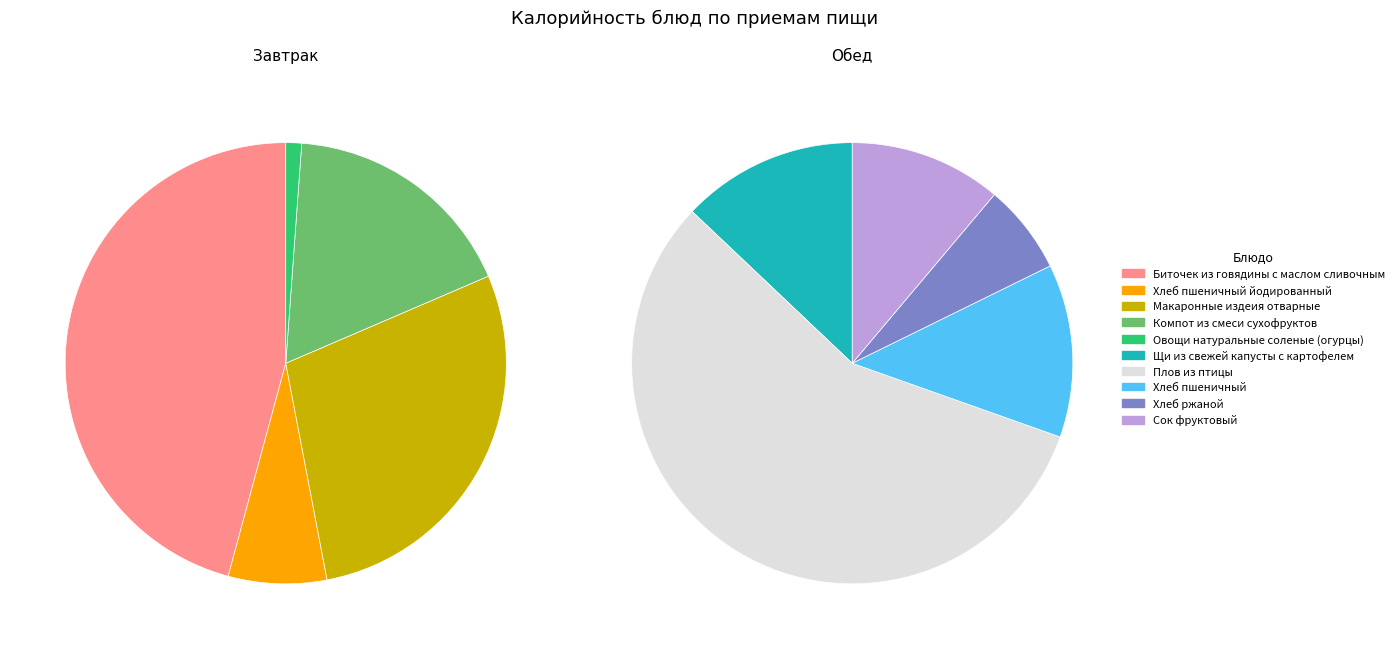

What percentage do Хлеб пшеничный йодированный and Макаронные издеия отварные together represent?

35.7%